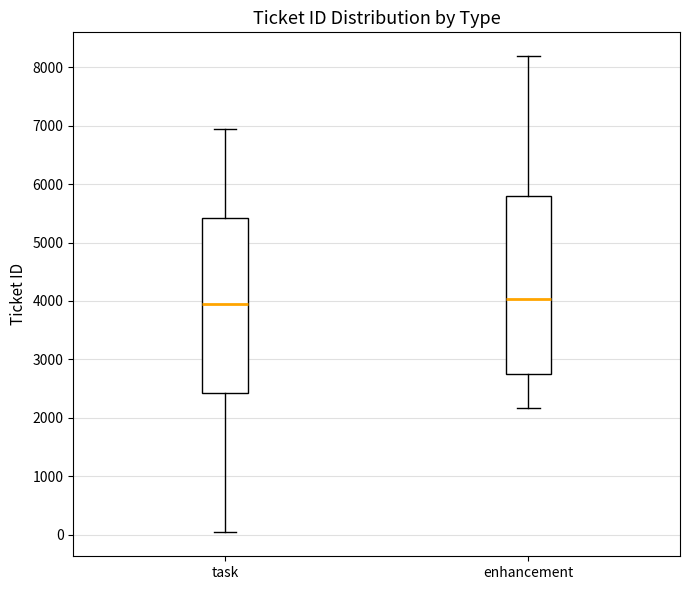

Reading left to right, read every box against the y-axis: the position of its median line, the range the box covers, and the ends of its whiskers. The values are not printed on the chart, so give them approximately, as read against the axis.

task: median 3900, box 2400 to 5400, whiskers 0 to 6900
enhancement: median 4000, box 2800 to 5800, whiskers 2200 to 8200